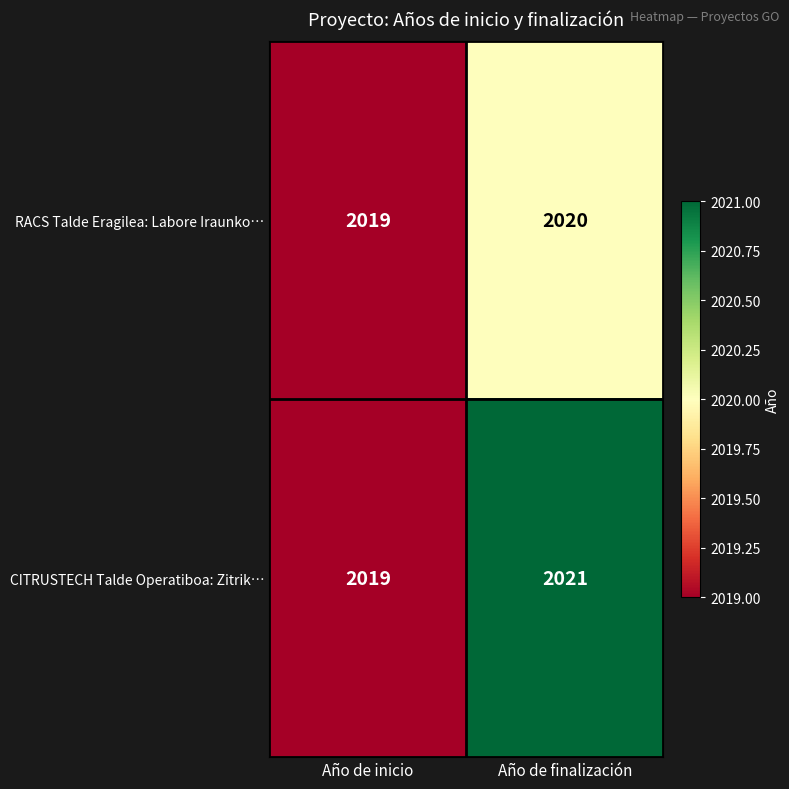

What is the maximum value shown in the chart?

2021